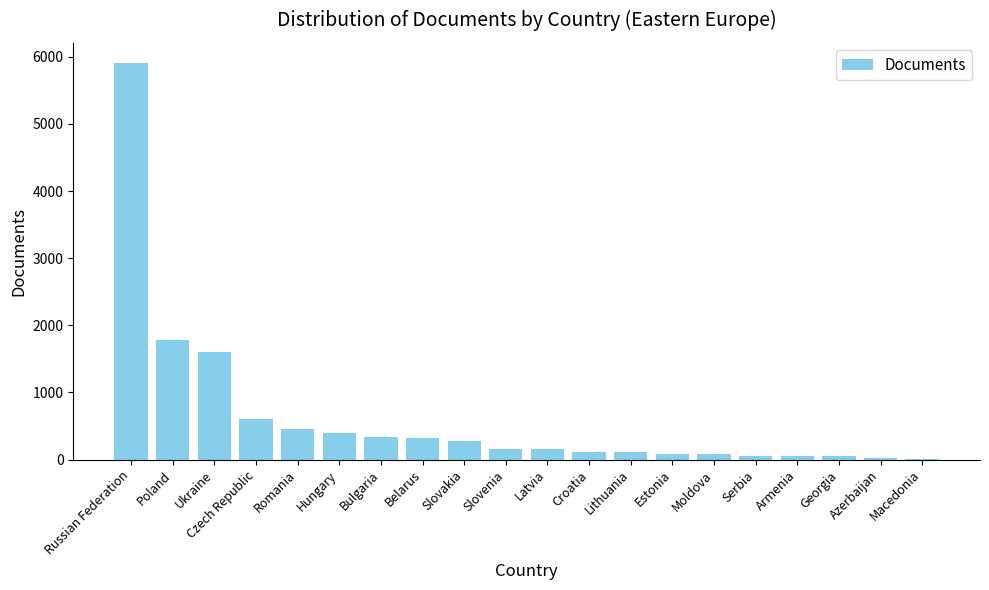

Which category has the highest value across all series?

Russian Federation